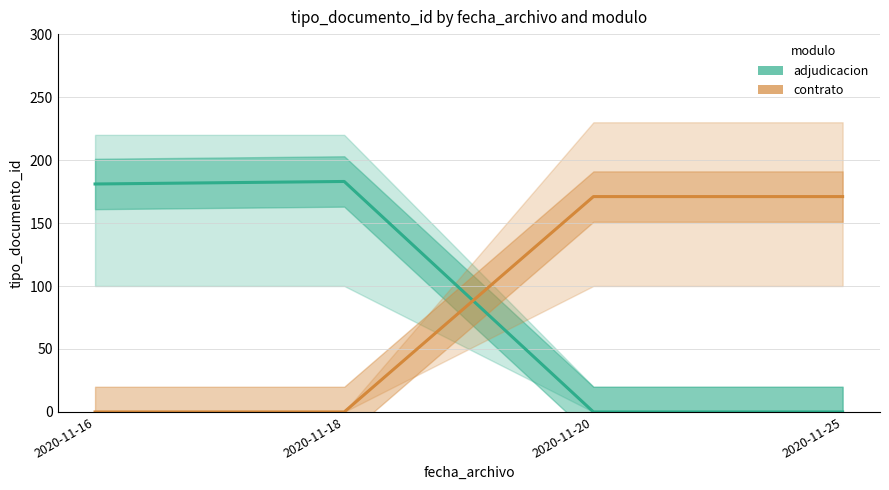

Reading left to right, what are all the values shown in this chart?

adjudicacion: 181	183	0	0
contrato: 0	0	171	171